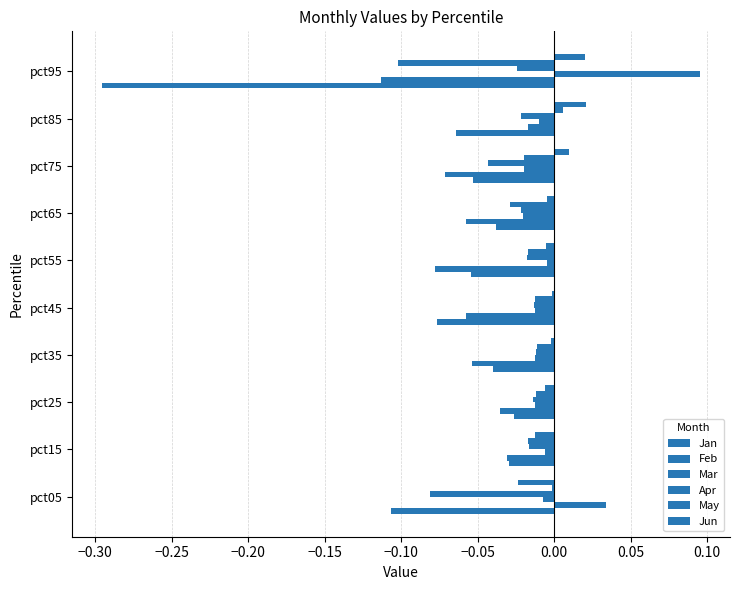

How many values in the Mar series exceed 0?

1